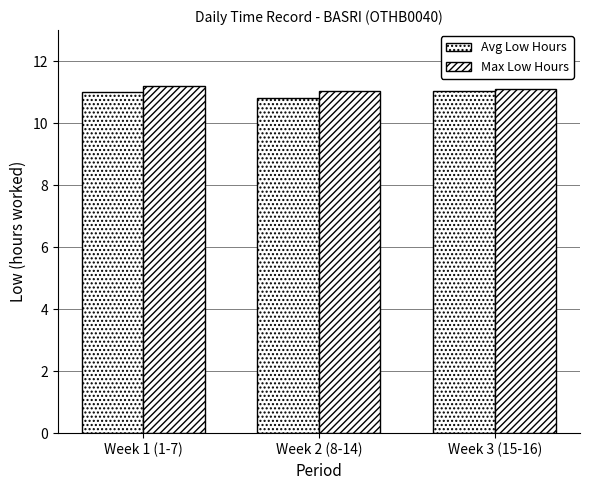

Reading left to right, what are all the values shown in this chart?

Avg Low Hours: Week 1 (1-7)=11.0	Week 2 (8-14)=10.8	Week 3 (15-16)=11.0
Max Low Hours: Week 1 (1-7)=11.2	Week 2 (8-14)=11.1	Week 3 (15-16)=11.1